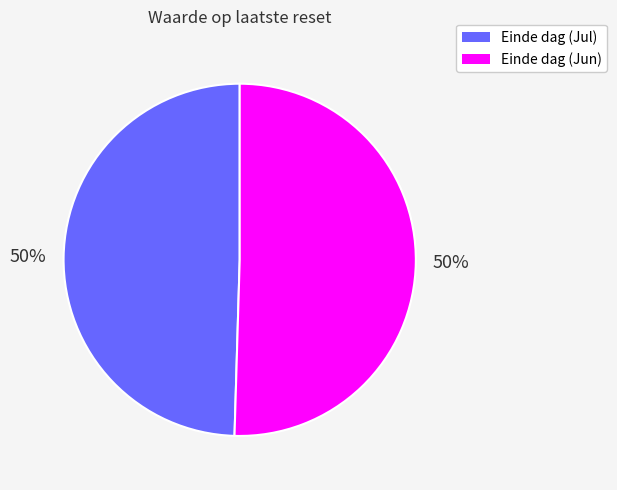

To the nearest percent, what is the average slice percentage?

50%